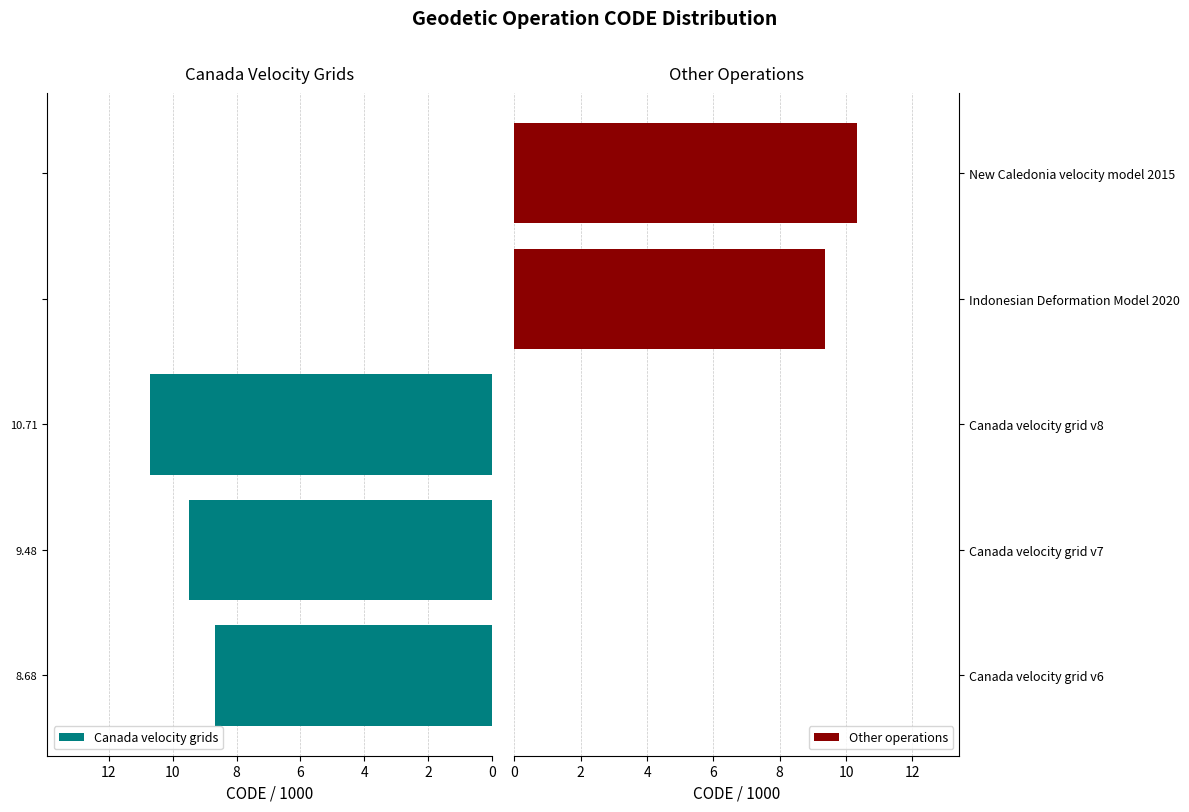

Count the number of data series in this chart.

2